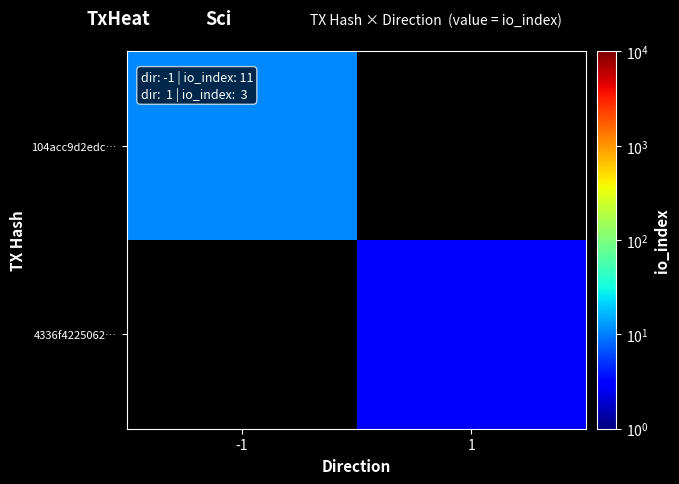

The value of 4336f4225062… at 1 is 3.0. True or false?

True